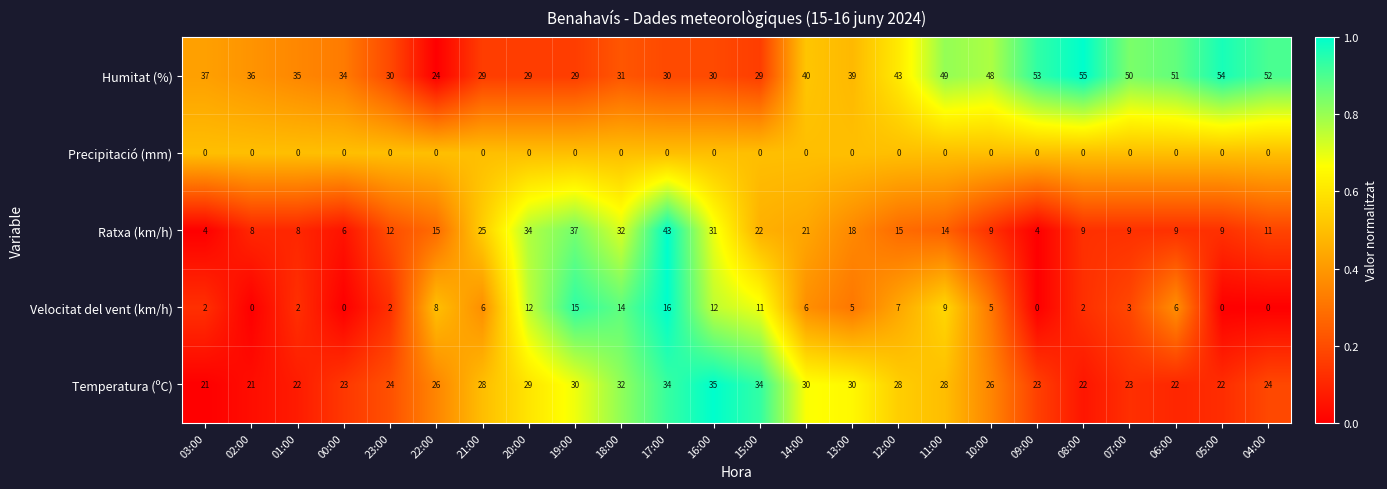

Is the value of Ratxa (km/h) at 00:00 greater than the value of Velocitat del vent (km/h) at 13:00?

Yes